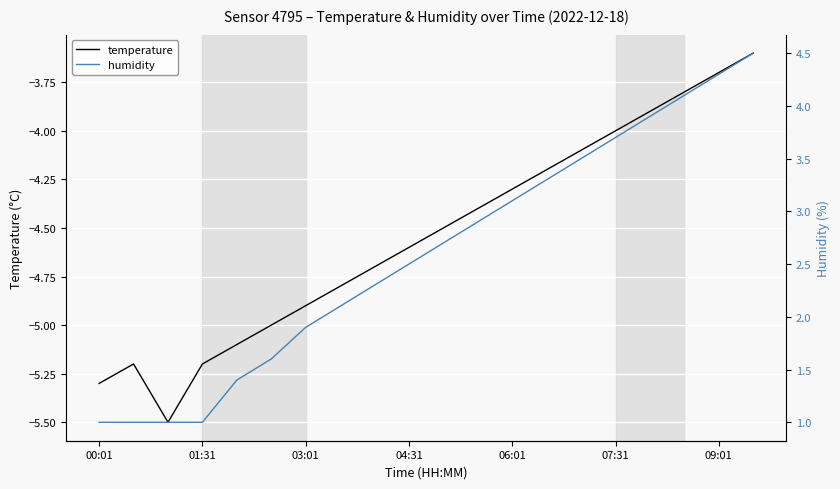

The value of temperature at 03:01 is -1.2. True or false?

False